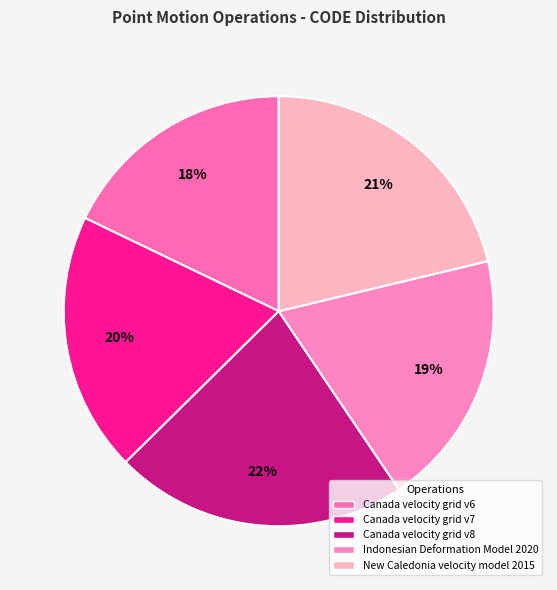

What is the ratio of the value at Canada velocity grid v6 to the value at Indonesian Deformation Model 2020?

0.9